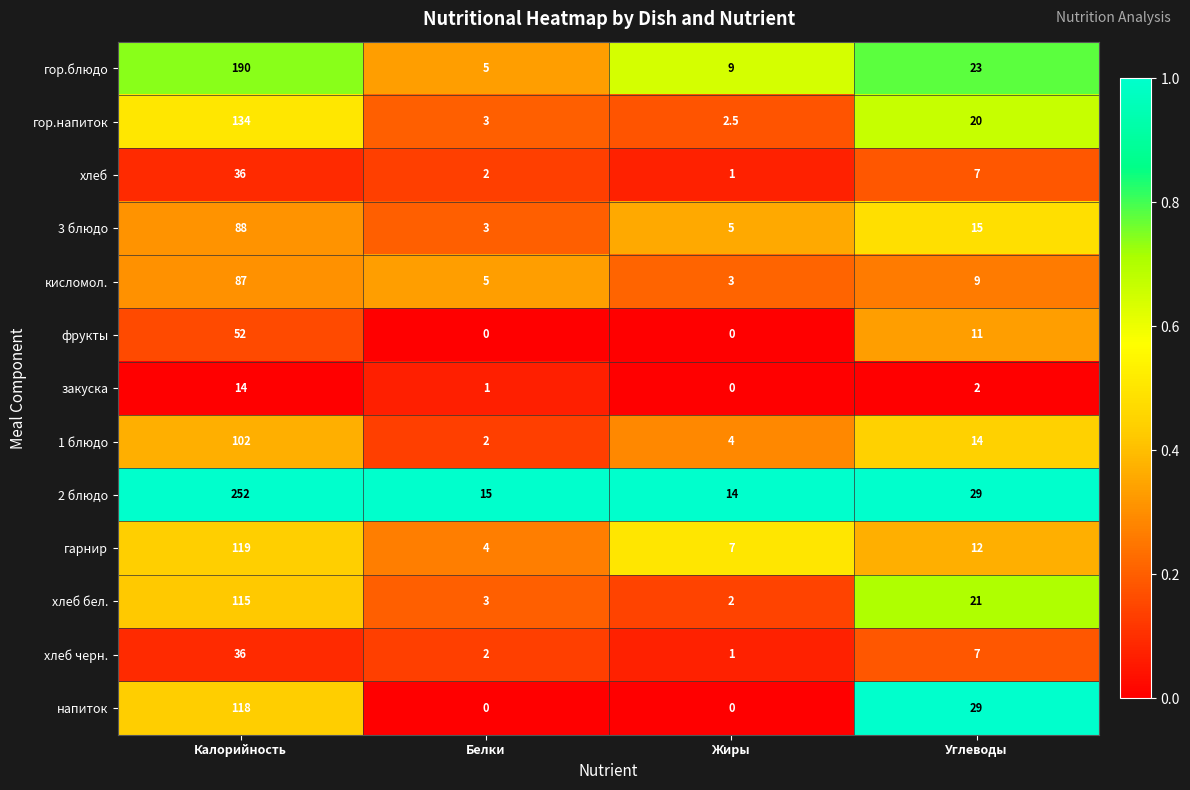

Is it true that 3 блюдо equals 88.0 at Калорийность?

True